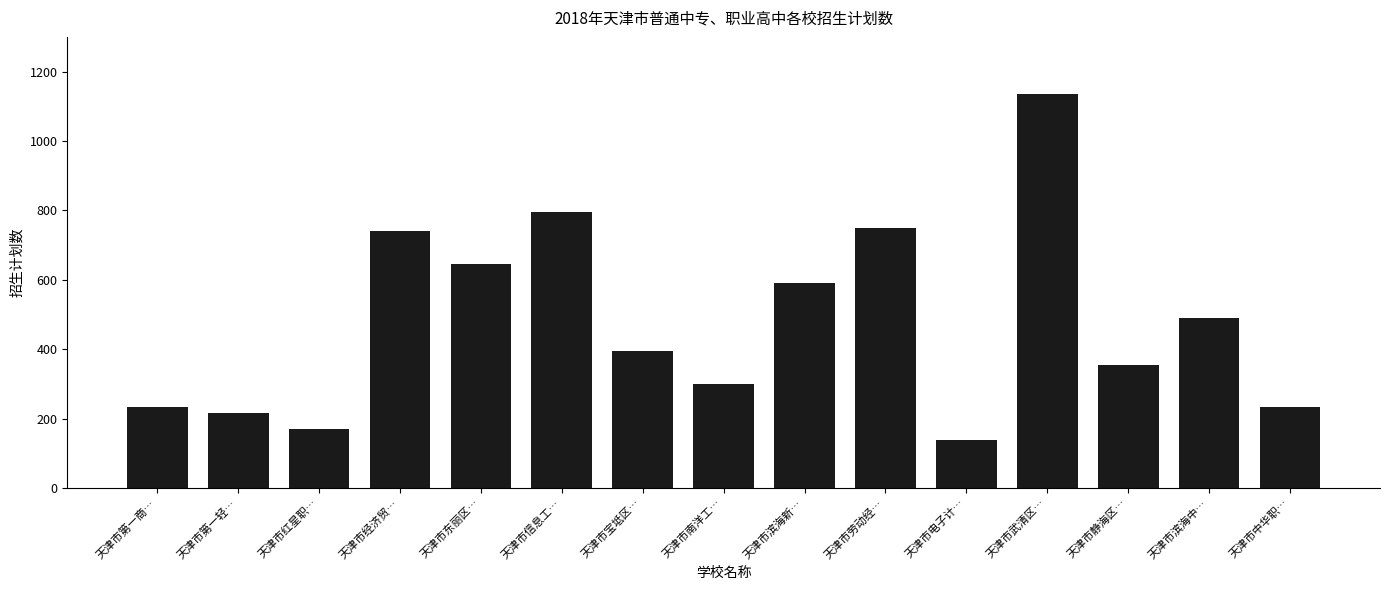

How many categories are shown in the chart?

15